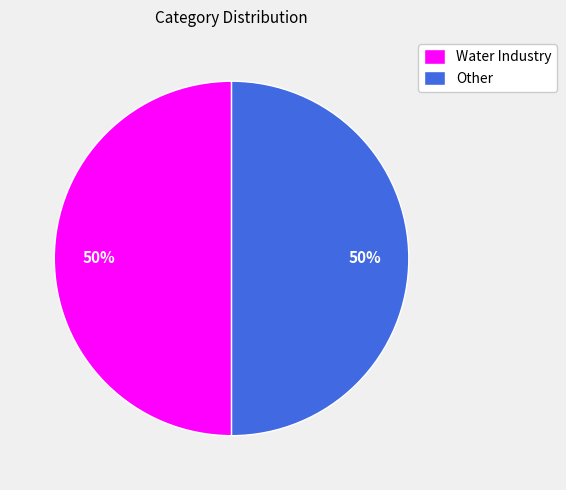

What percentage is the Other slice, to the nearest percent?

50%